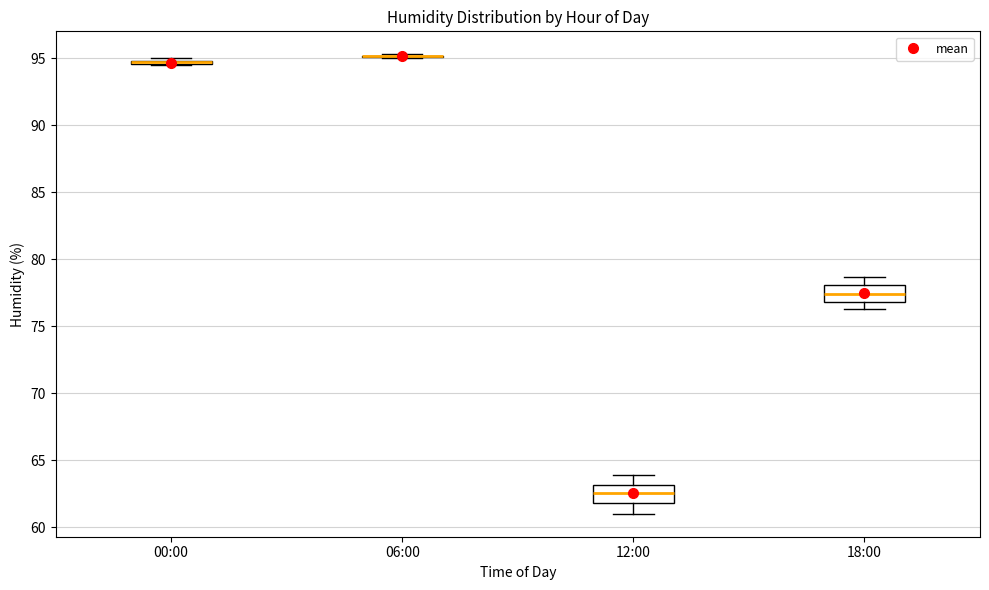

Reading left to right, read every box against the y-axis: the position of its median line, the range the box covers, and the ends of its whiskers. The values are not printed on the chart, so give them approximately, as read against the axis.

00:00: box collapsed to a line at 94.5, whiskers 94.5 to 95.0
06:00: box collapsed to a line at 95.0, whiskers 95.0 to 95.5
12:00: median 62.5, box 62.0 to 63.0, whiskers 61.0 to 64.0
18:00: median 77.5, box 77.0 to 78.0, whiskers 76.5 to 78.5